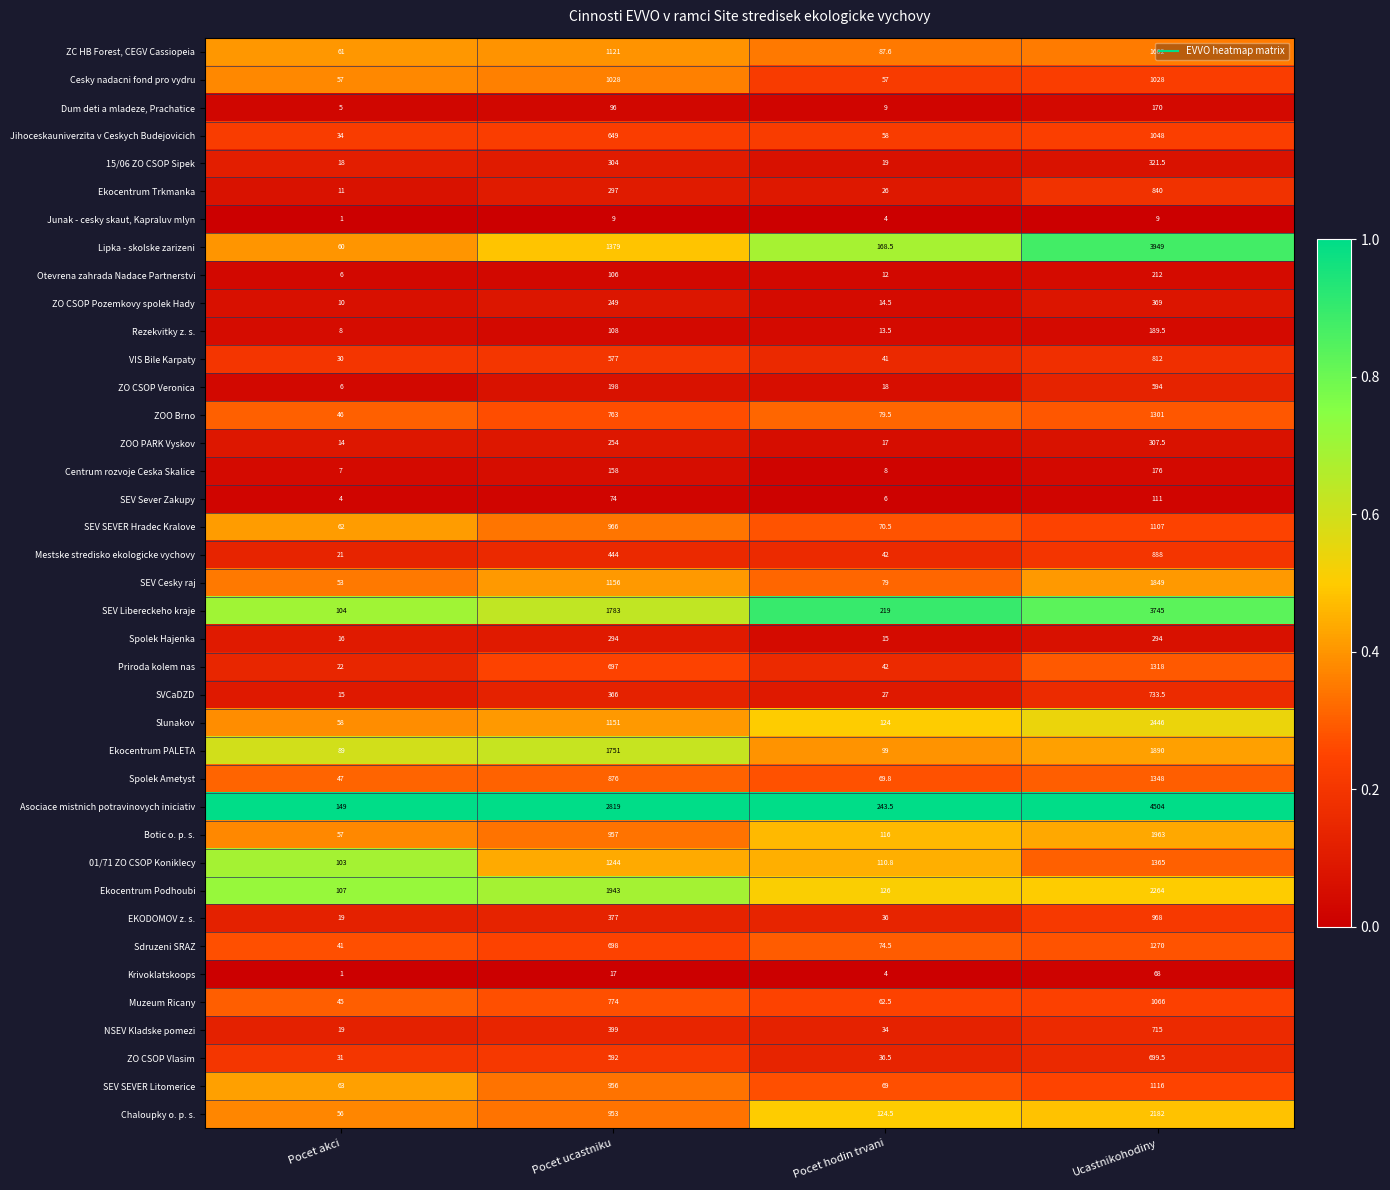

Where is SVCaDZD nearest to the value 374?

Pocet ucastniku